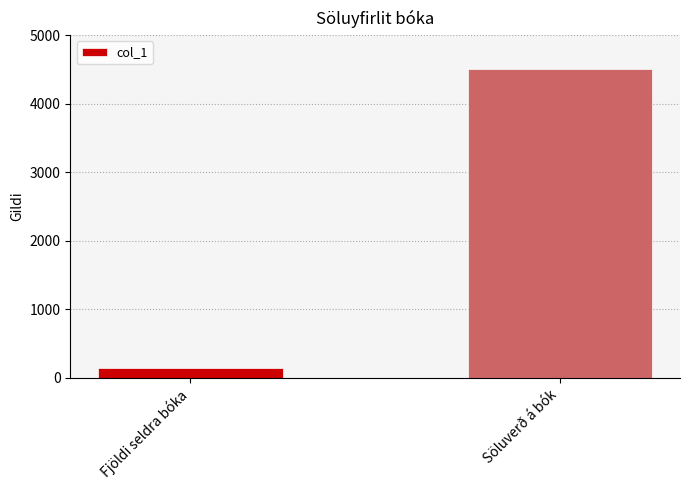

Reading left to right, extract all data points from this chart.

150	4500